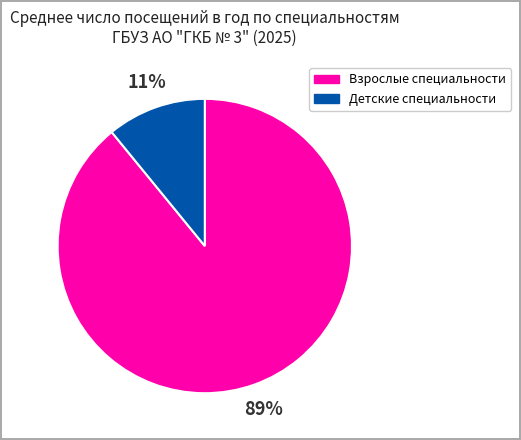

Does any single category account for the majority?

Yes